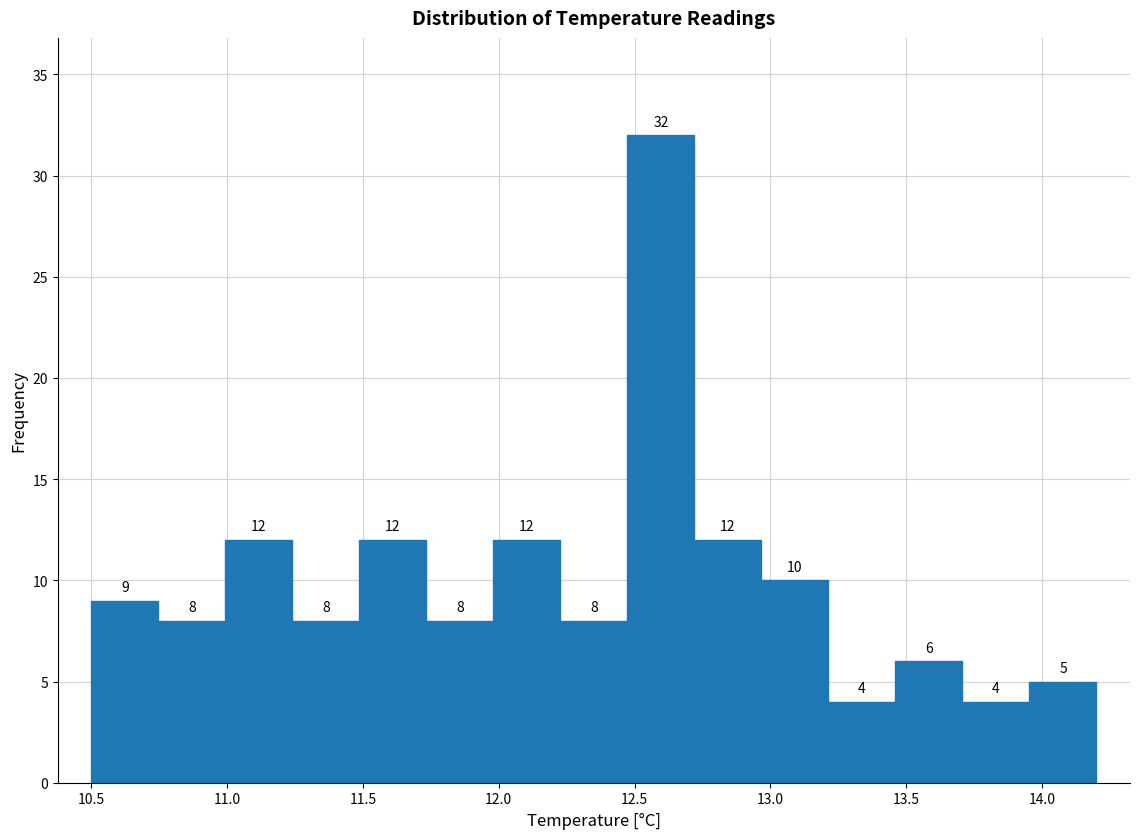

Over which range of the x-axis is the bar tallest?

12.45 to 12.70